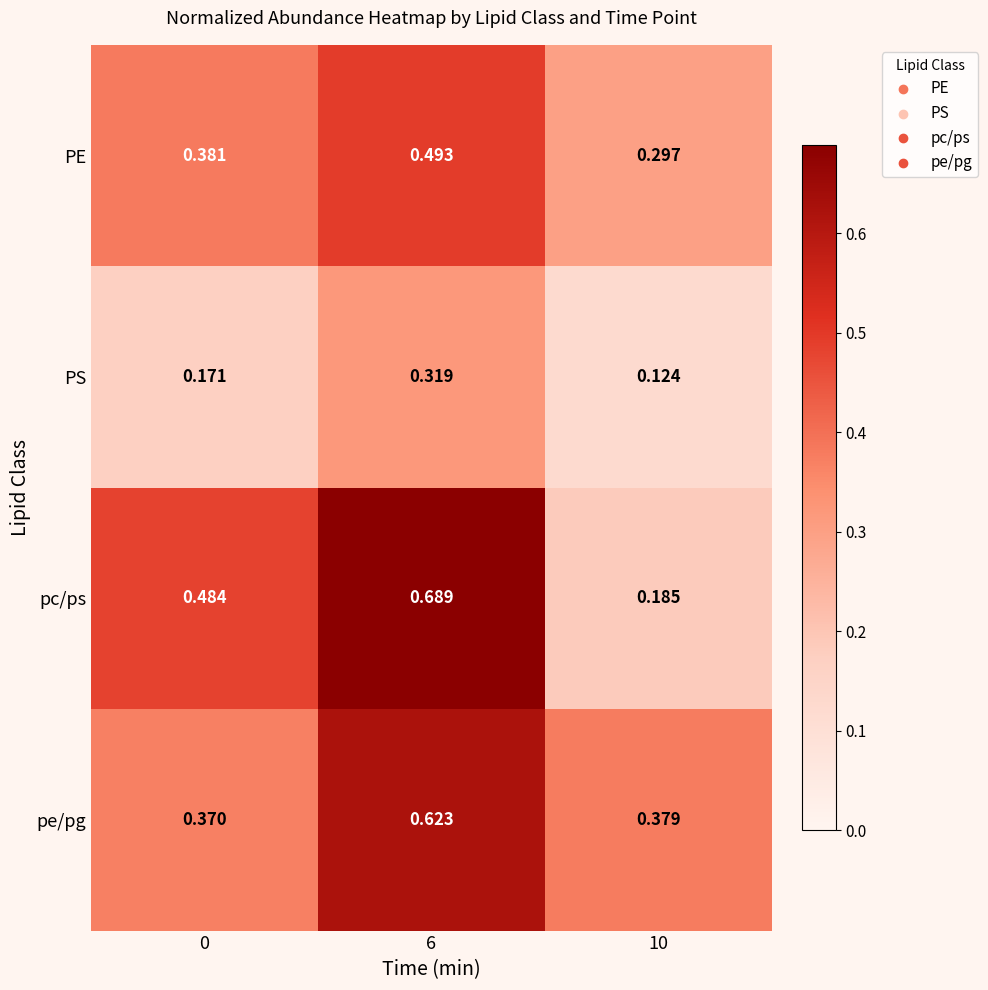

Which series has the largest total across all categories?

pe/pg